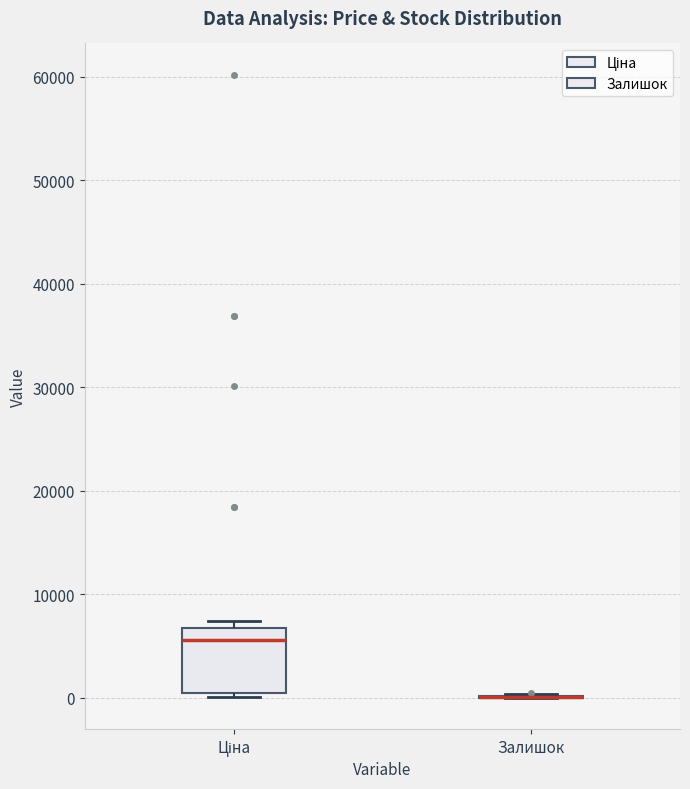

Reading left to right, read every box against the y-axis: the position of its median line, the range the box covers, and the ends of its whiskers. The values are not printed on the chart, so give them approximately, as read against the axis.

Ціна: median 6000, box 0 to 7000, whiskers 0 (just below the box's lower edge) to 7000 (just above the box's upper edge)
Залишок: box collapsed to a line at 0, whiskers 0 to 0